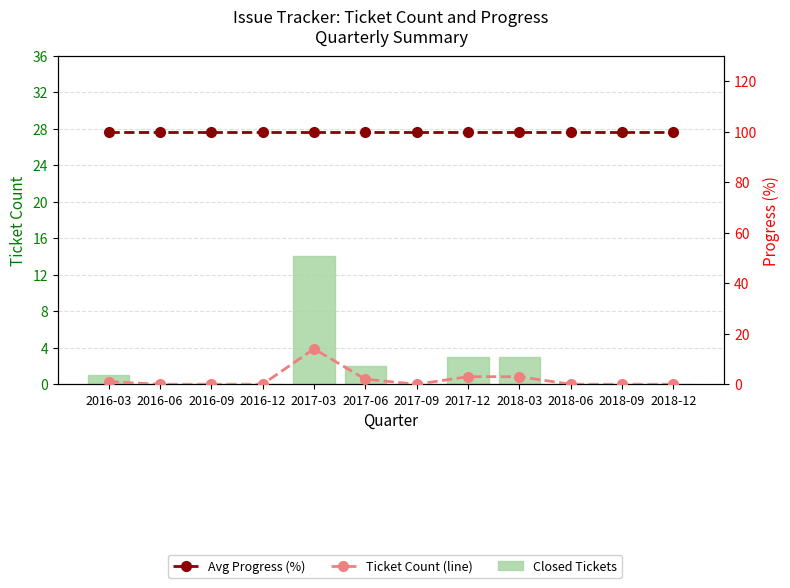

What value does the Ticket Count (line) series have at 2017-06?

2